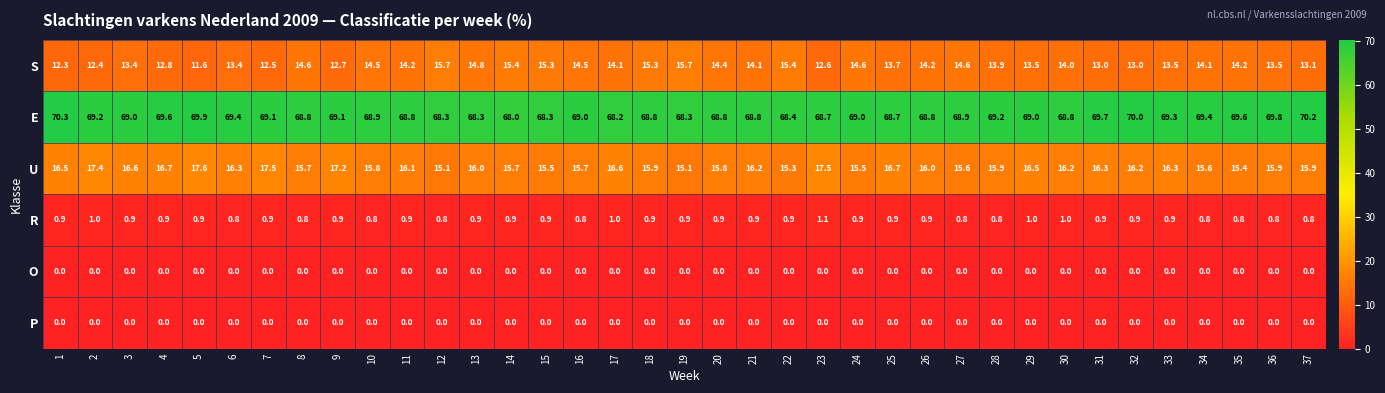

The value of E at 20 is 68.8. True or false?

True